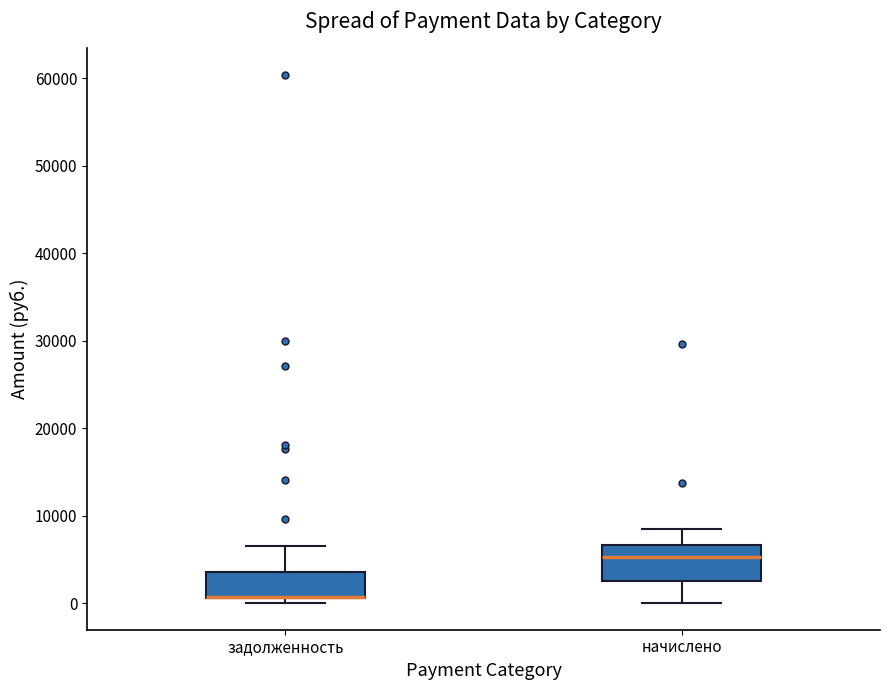

Reading left to right, transcribe this box plot: for each box, give where its median line is, the range the box spans, and where its two whiskers end, as read against the y-axis. The values are not printed on the chart, so give them approximately, as read against the axis.

задолженность: median 1000 (drawn on the box's lower edge), box 1000 to 4000, whiskers 0 to 7000
начислено: median 5000, box 3000 to 7000, whiskers 0 to 8000